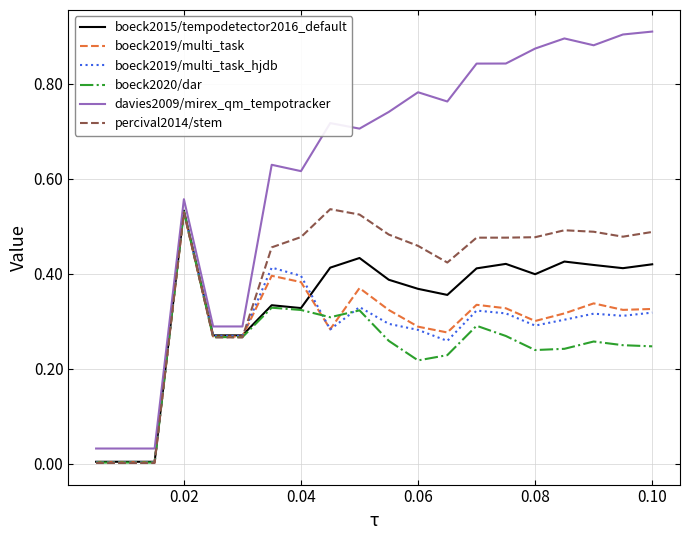

Which series has the widest spread of values?

davies2009/mirex_qm_tempotracker